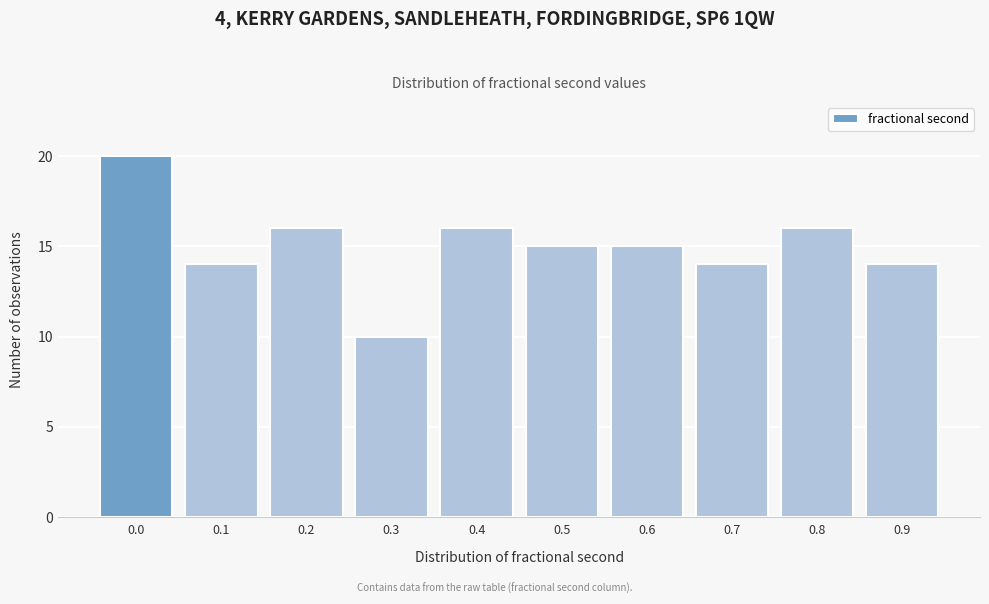

Reading right to left, what are all the values shown in this chart?

0.9=14	0.8=16	0.7=14	0.6=15	0.5=15	0.4=16	0.3=10	0.2=16	0.1=14	0.0=20